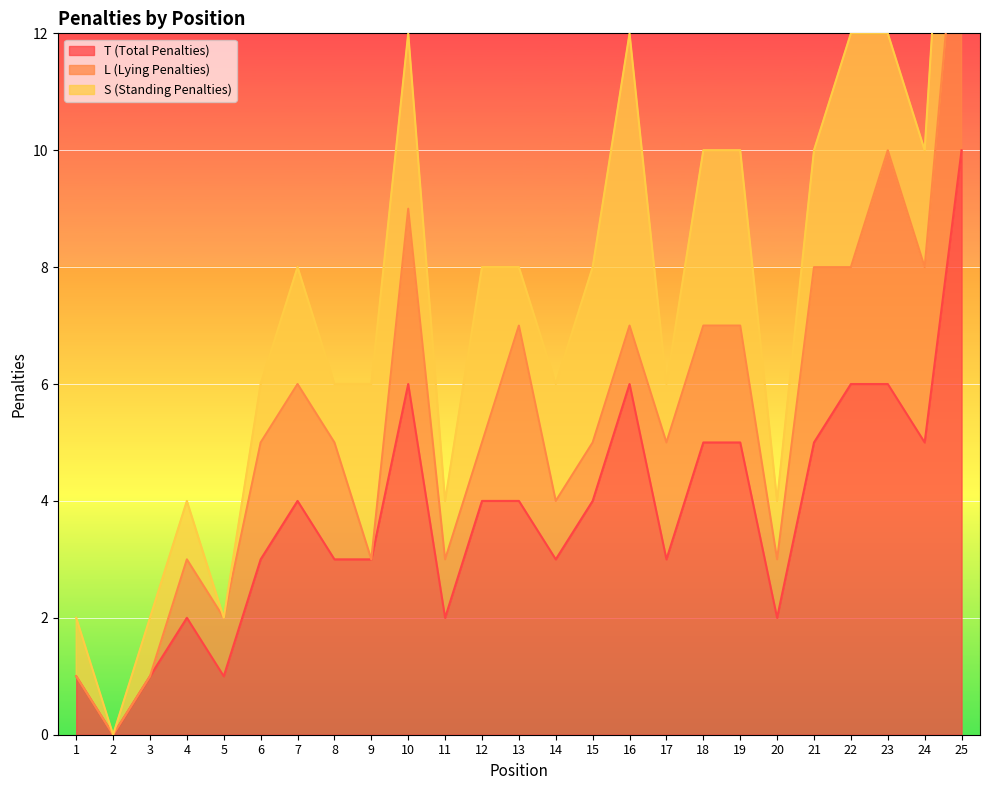

After their last crossing, which series has the higher values: L (Lying Penalties) or S (Standing Penalties)?

L (Lying Penalties)